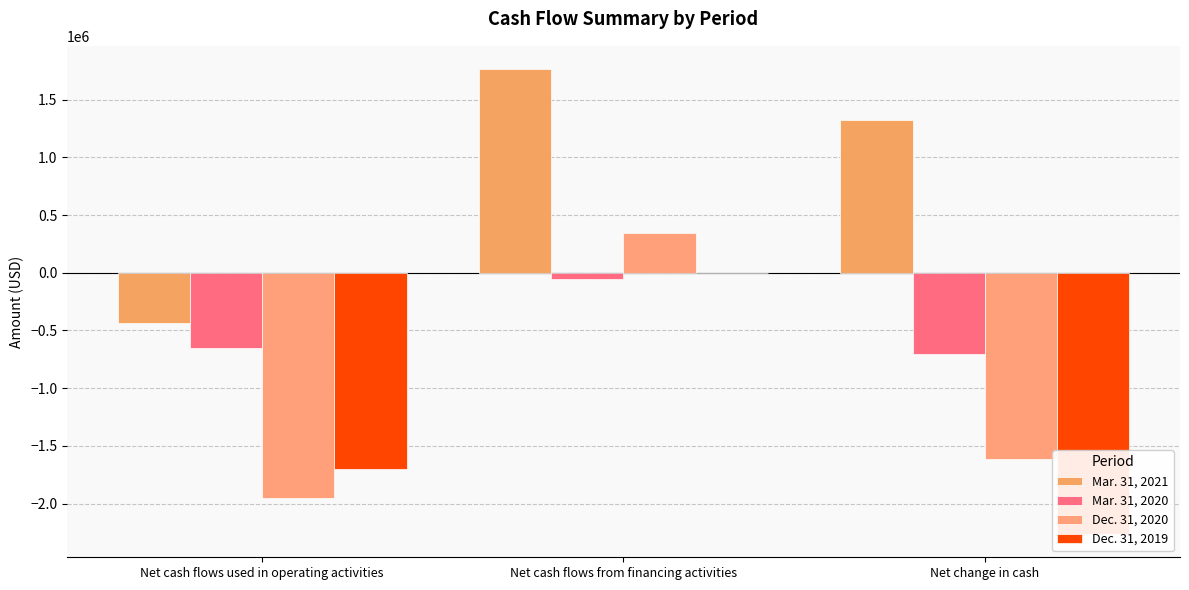

What position from the left is Net cash flows from financing activities?

2